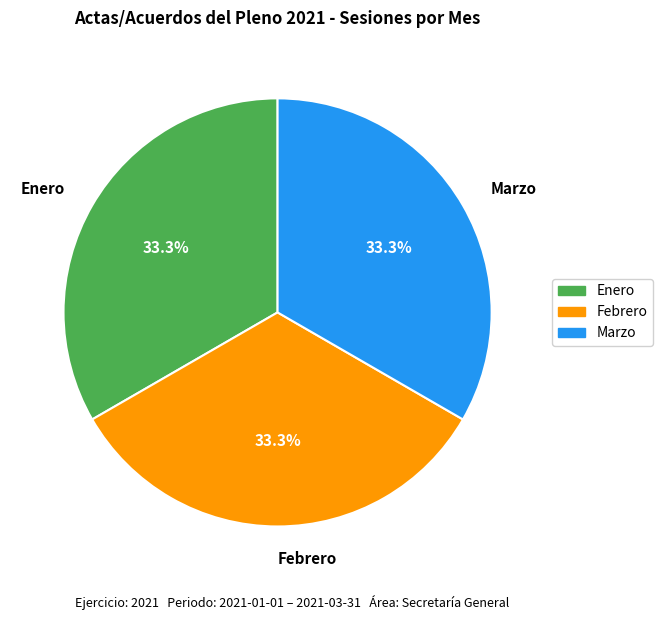

To the nearest percent, what is the average slice percentage?

33%